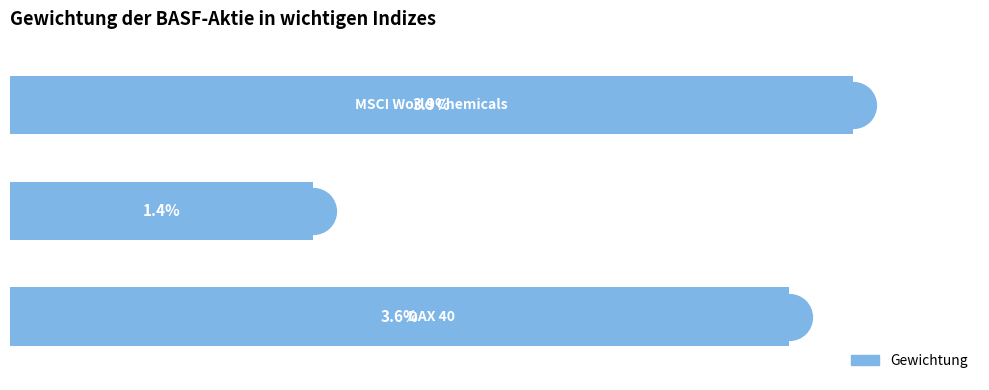

List the labels in order of value, smallest first.

1, 0, 2